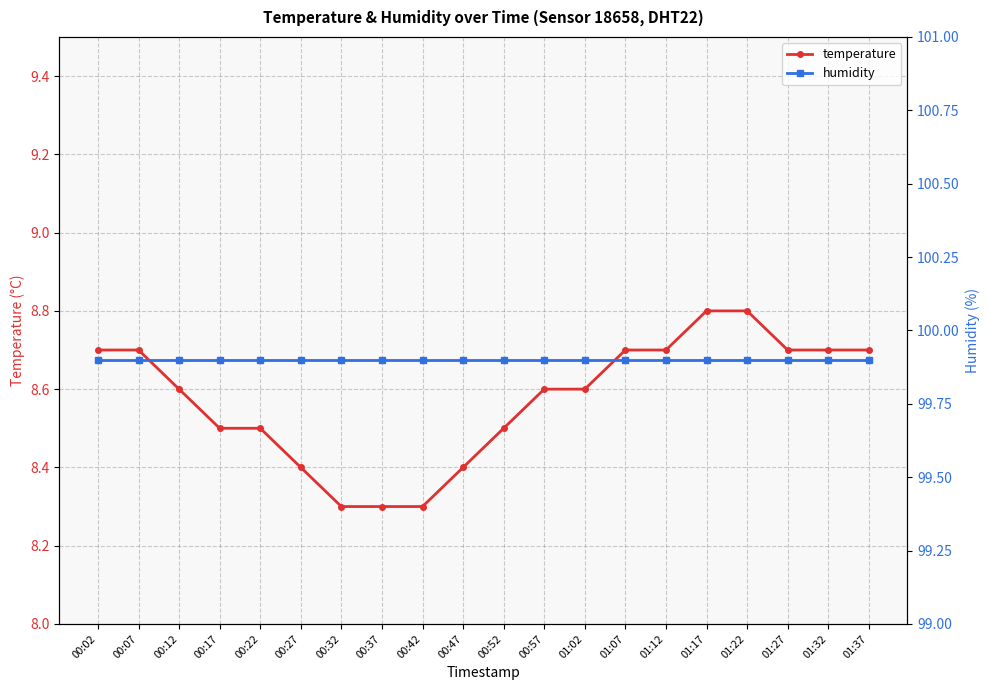

True or false: humidity and temperature intersect in this chart.

False